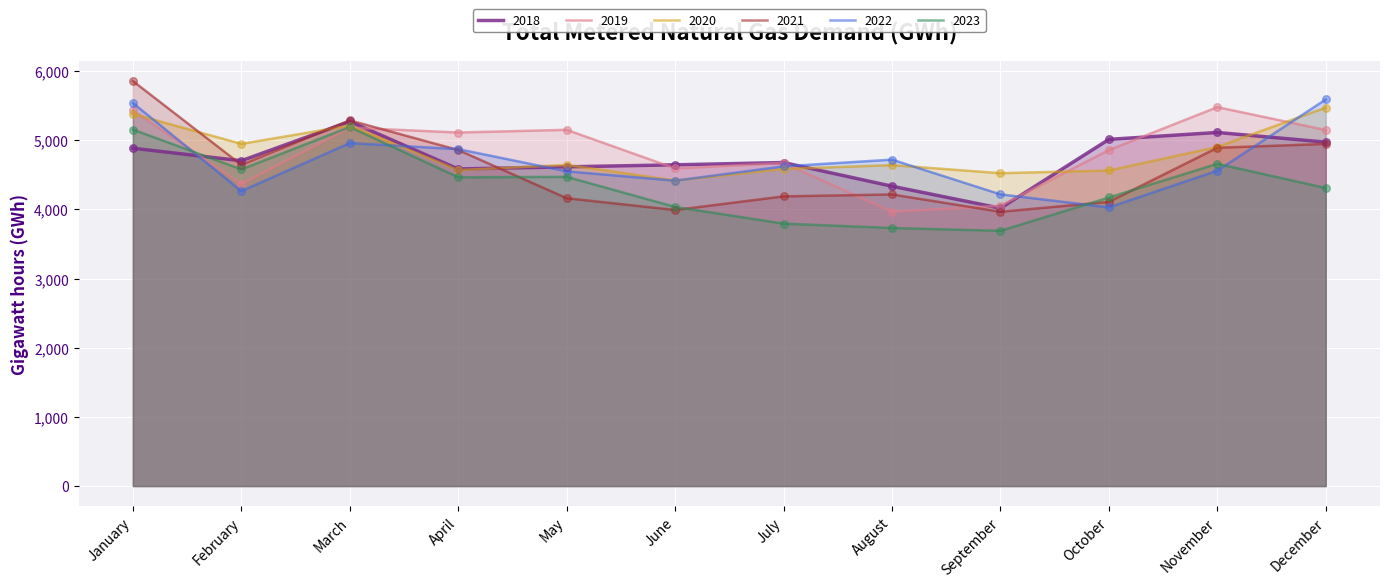

At which category is the sum across all series the highest?

January